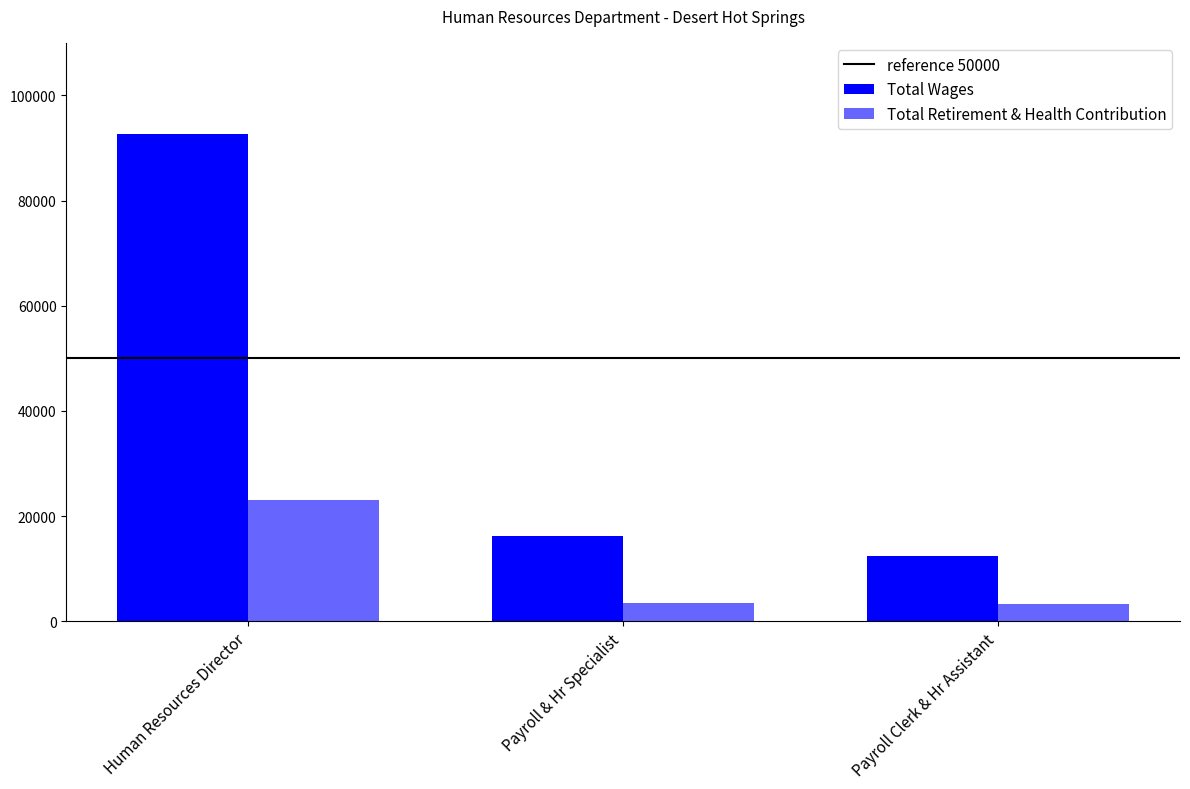

What is the difference between the maximum and second lowest values in the Total Retirement & Health Contribution series?

19530